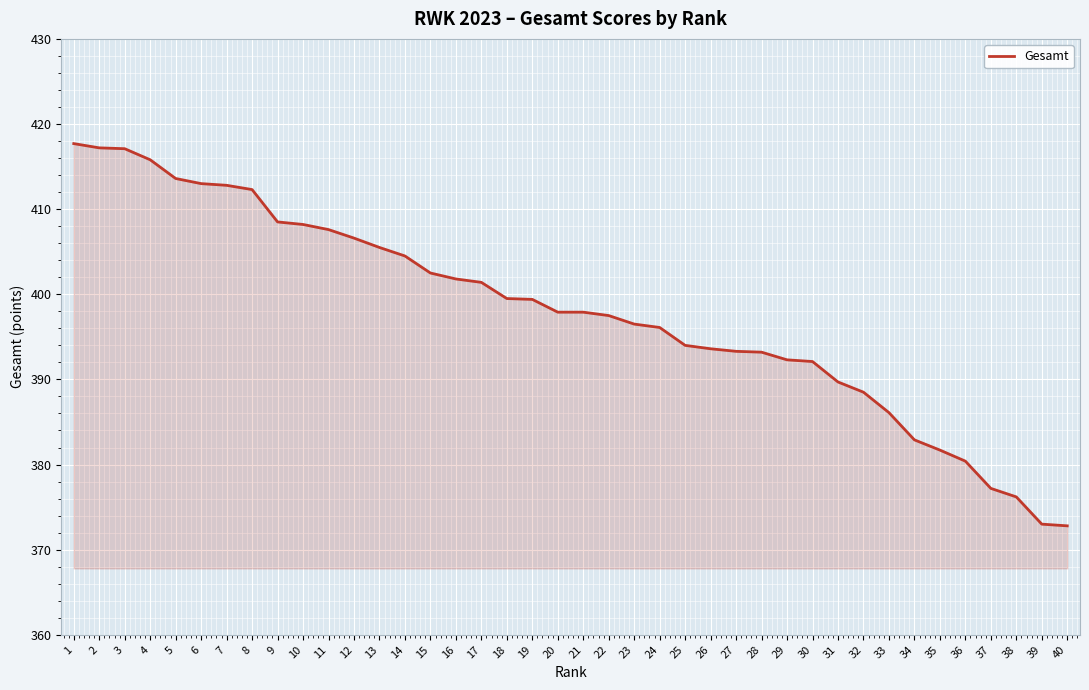

Does the chart display data point markers on the line(s)?

No